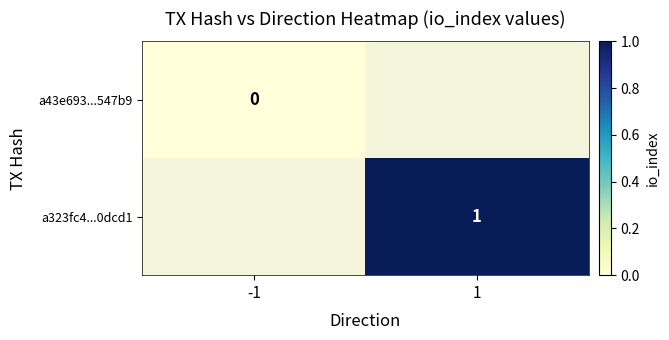

Is it true that a323fc4...0dcd1 equals 2 at 1?

False